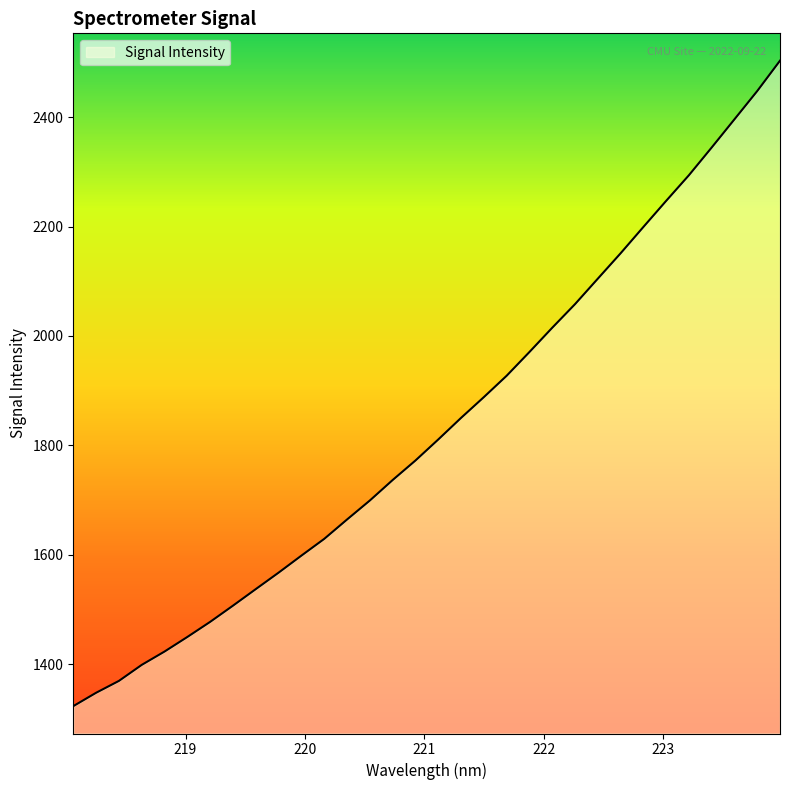

What is the difference between the maximum and minimum values?

1180.1